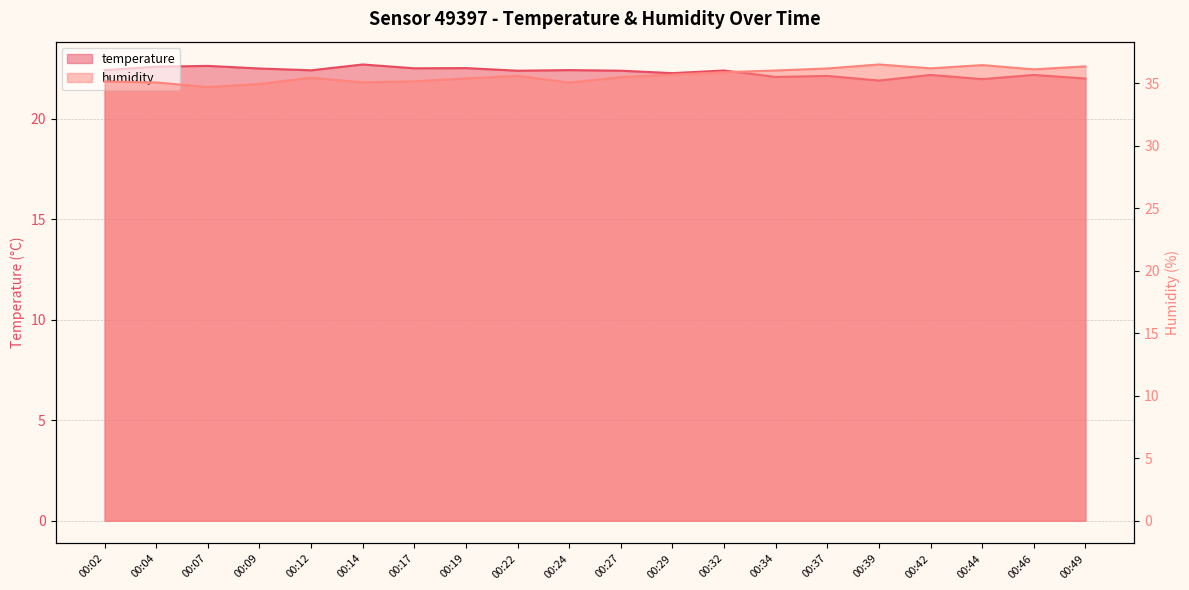

Reading left to right, what are all the values shown in this chart?

temperature: 00:02=22.4	00:04=22.6	00:07=22.6	00:09=22.5	00:12=22.4	00:14=22.7	00:17=22.5	00:19=22.5	00:22=22.4	00:24=22.4	00:27=22.4	00:29=22.3	00:32=22.4	00:34=22.1	00:37=22.1	00:39=21.9	00:42=22.2	00:44=22.0	00:46=22.2	00:49=22.0
humidity: 00:02=35.2	00:04=35.1	00:07=34.7	00:09=35.0	00:12=35.5	00:14=35.1	00:17=35.2	00:19=35.4	00:22=35.6	00:24=35.1	00:27=35.5	00:29=35.7	00:32=35.9	00:34=36.0	00:37=36.2	00:39=36.5	00:42=36.2	00:44=36.5	00:46=36.1	00:49=36.4